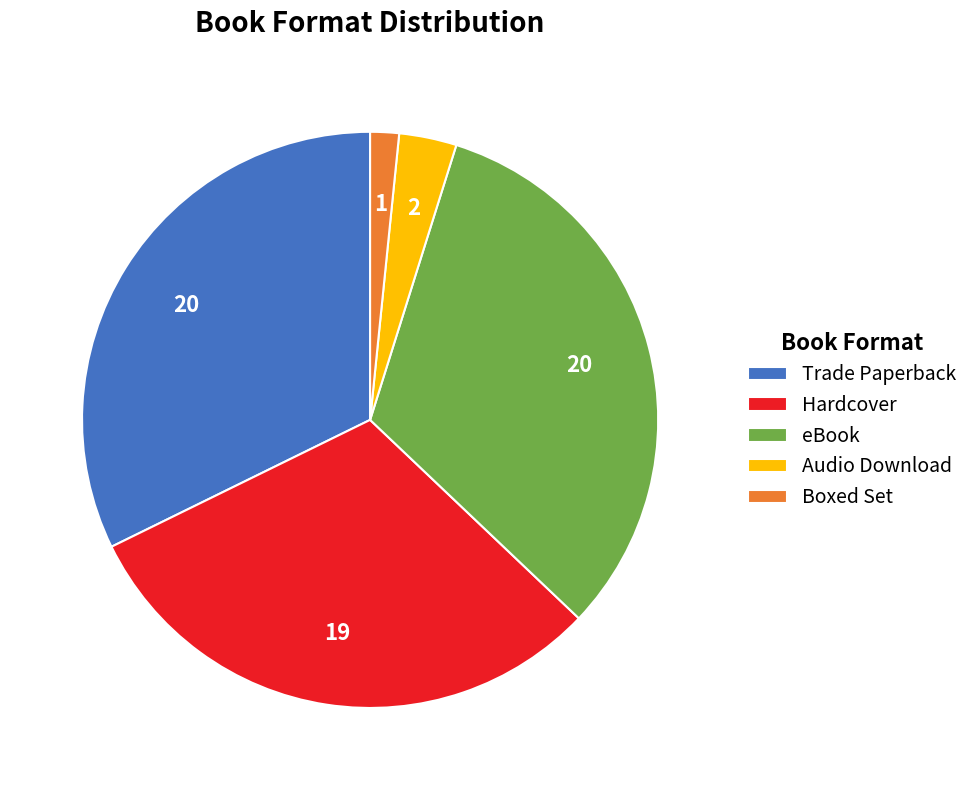

Does any single category account for the majority?

No